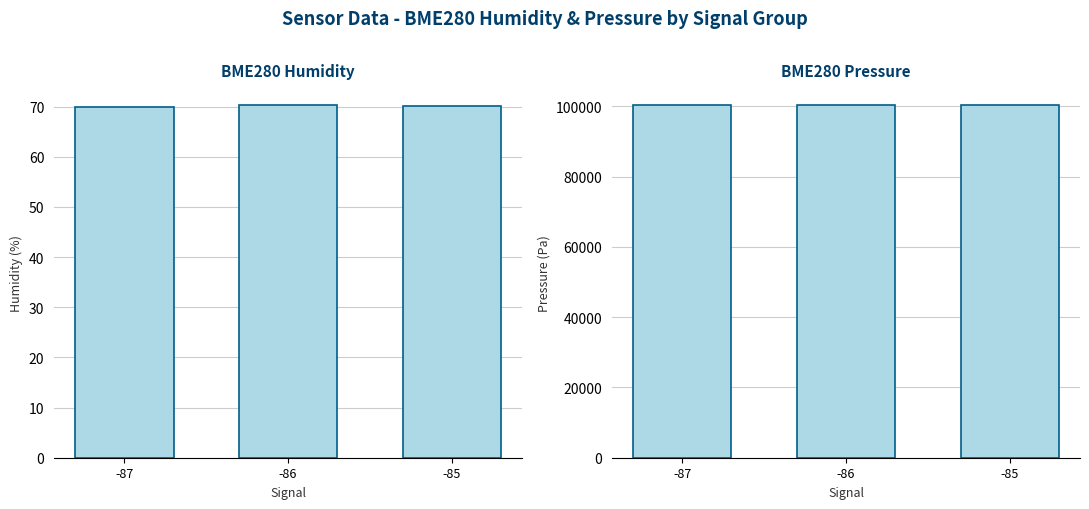

Is the value of BME280_humidity at -85 greater than the value of BME280_pressure at -87?

No